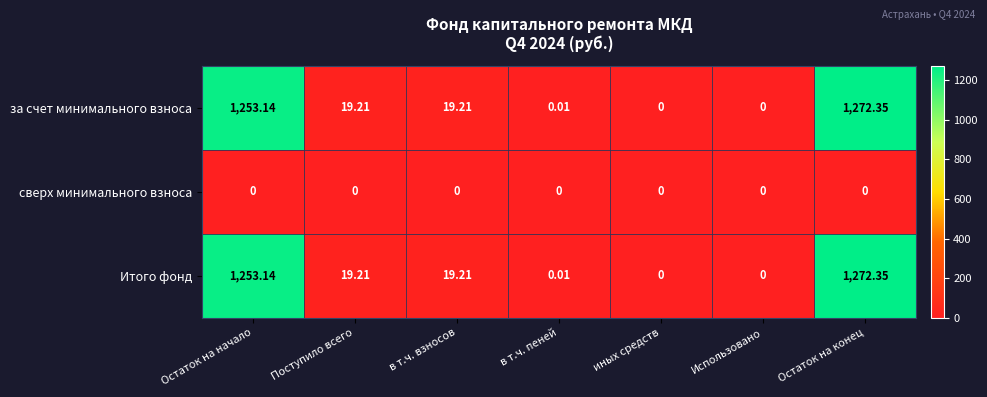

Is the value of за счет минимального взноса at Остаток на конец greater than the value of Итого фонд at Поступило всего?

Yes